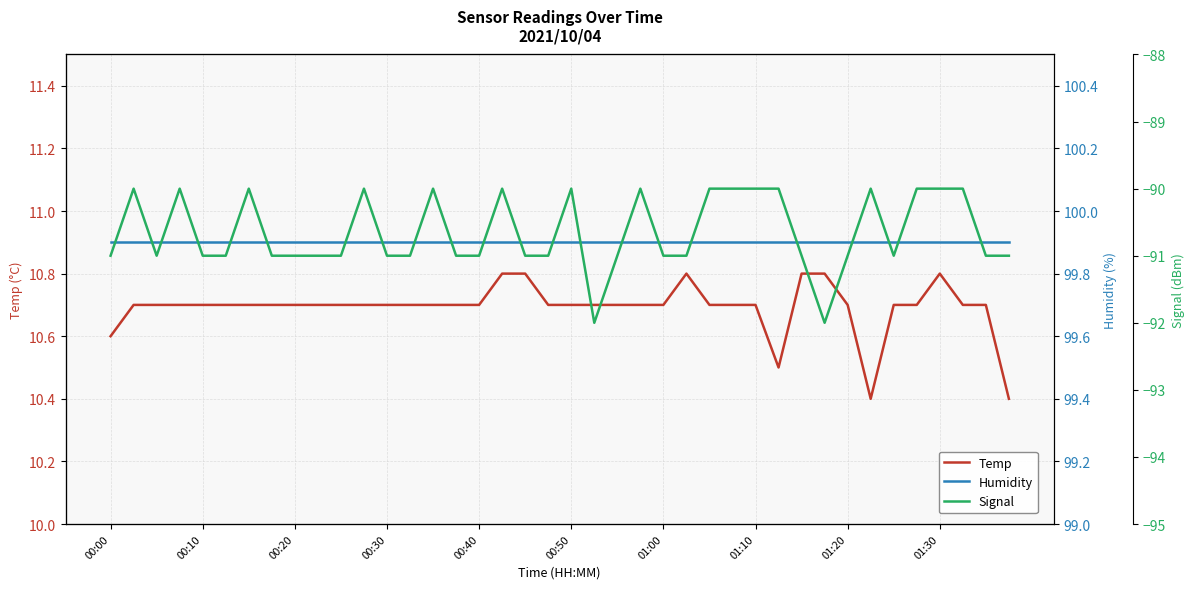

Which category has the highest value across all series?

00:00